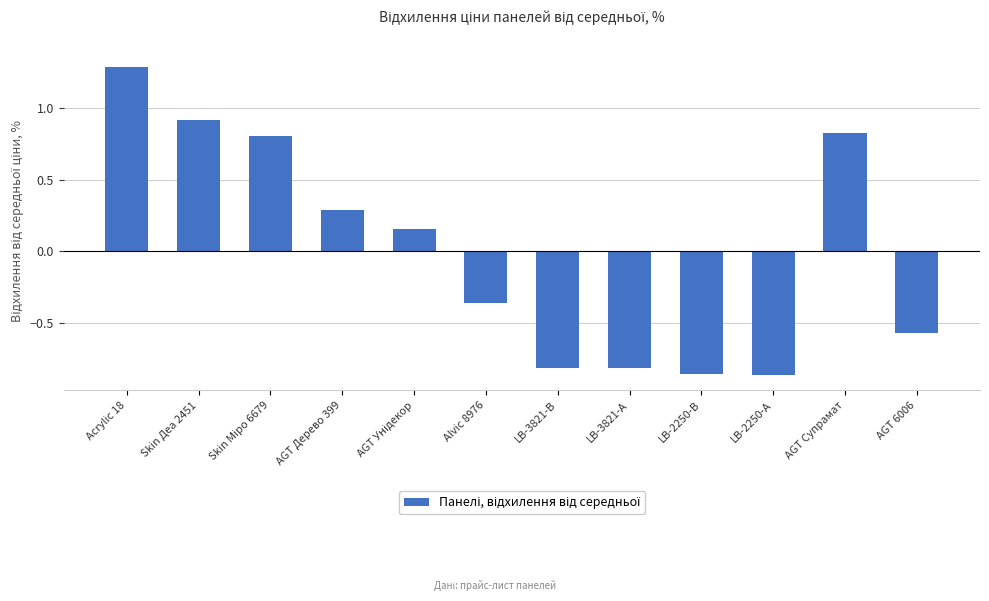

Does the chart contain any negative values?

Yes